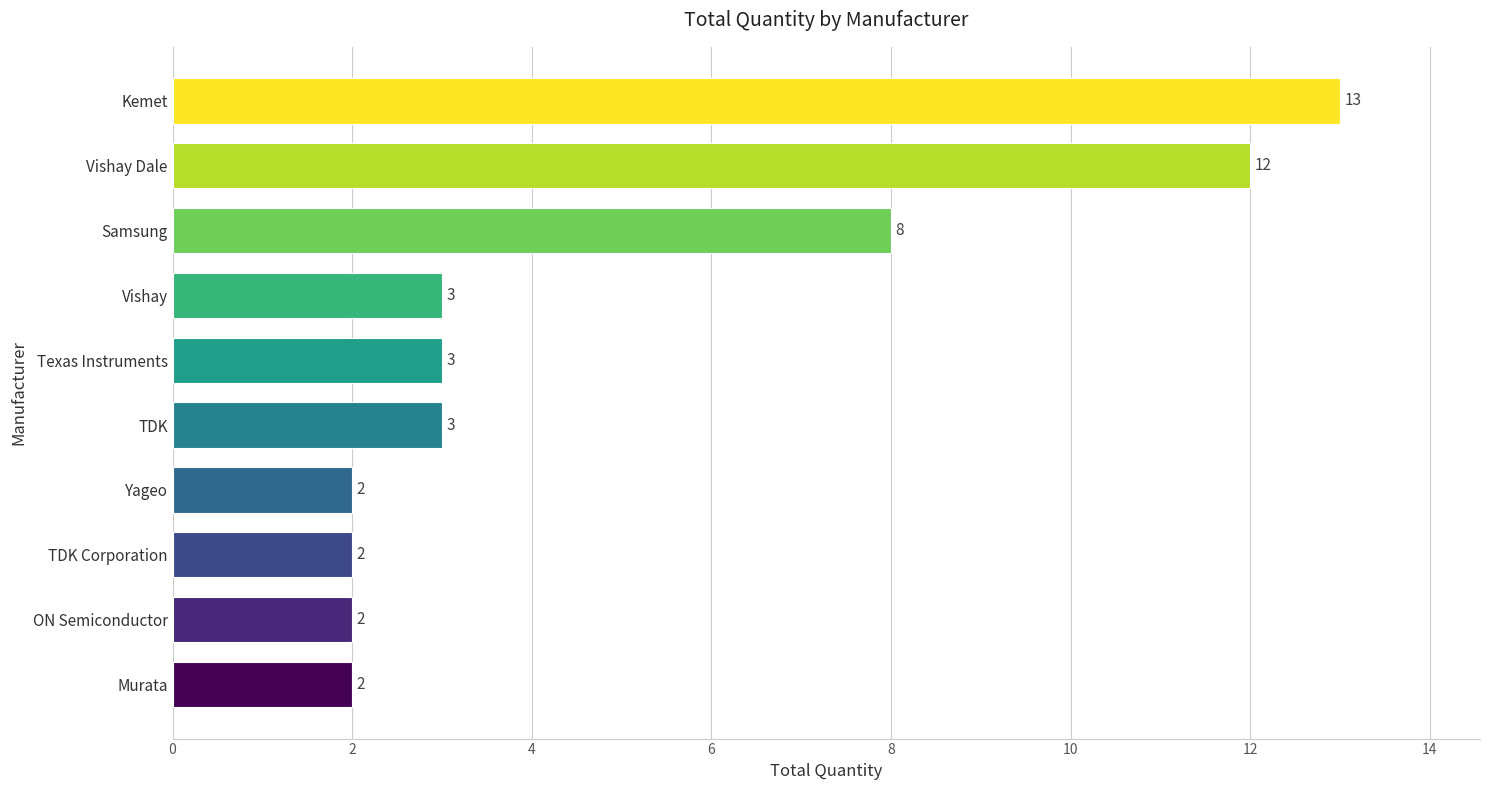

What is the sum of all values?

50